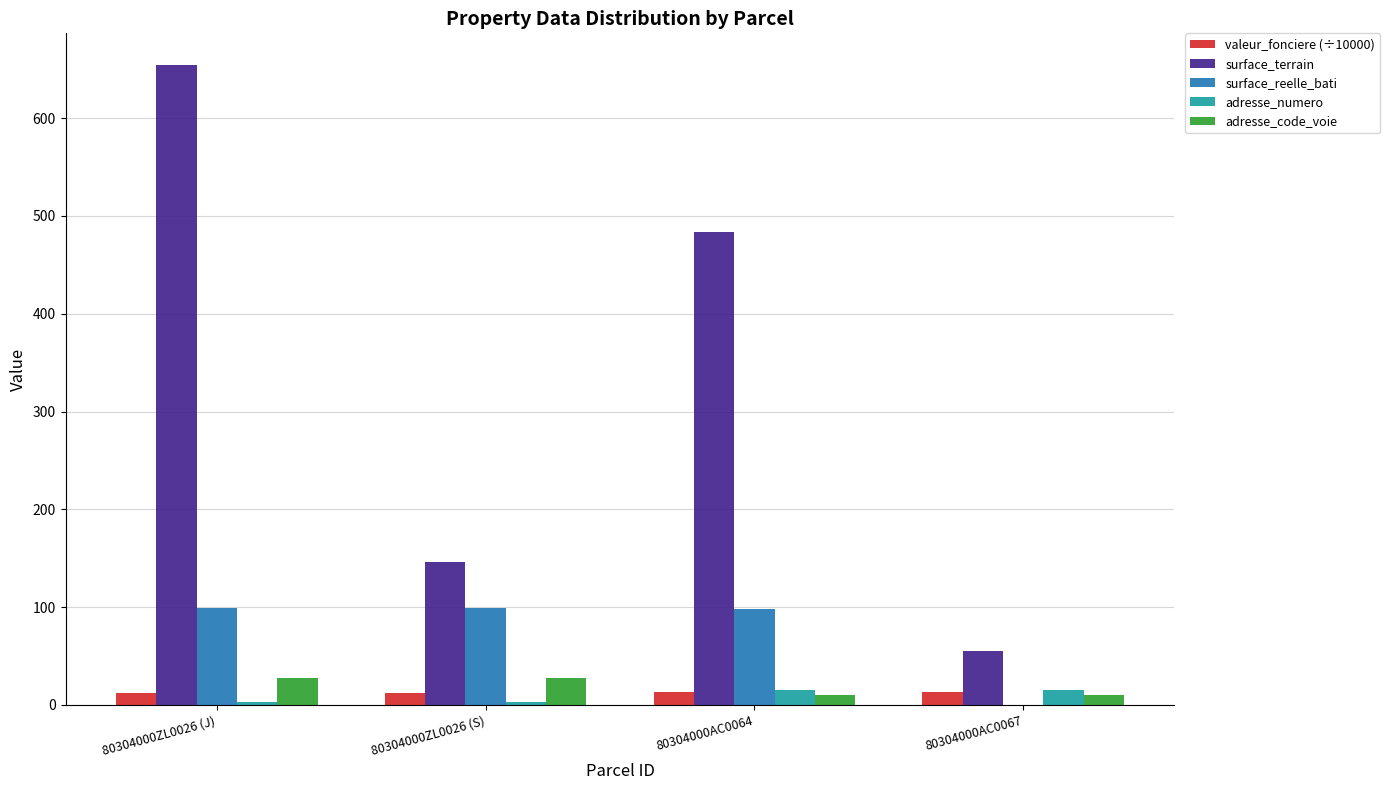

What is the sum of all adresse_code_voie values?

76.0